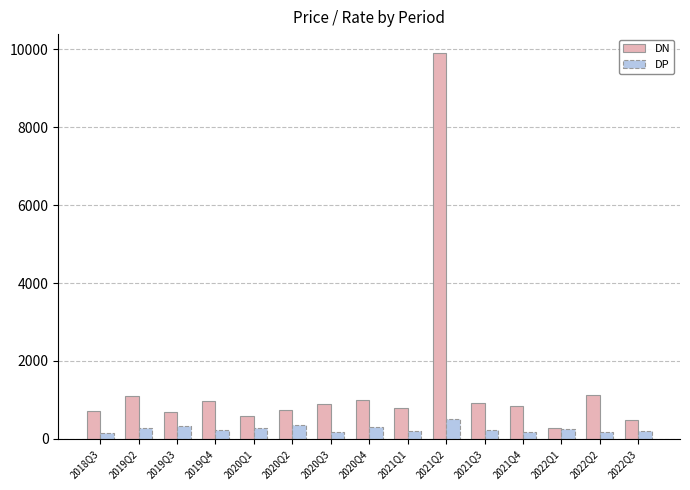

Rank the series at 2021Q2 from highest to lowest value.

DN, DP